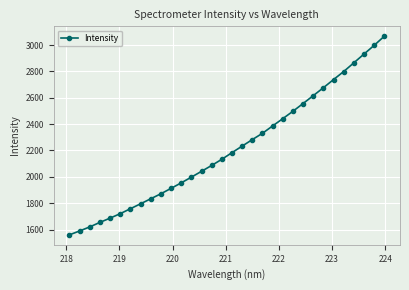

What is the average value?

2213.1